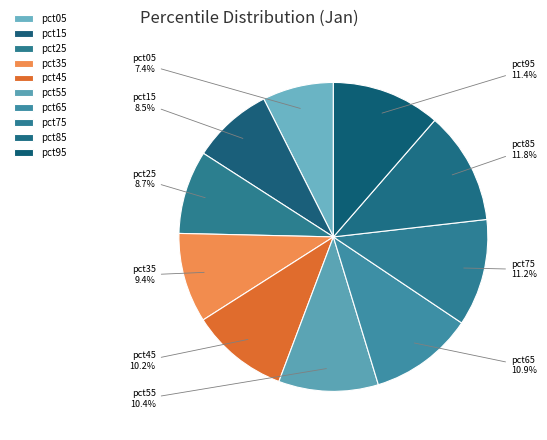

Which has a higher value, pct55 or pct25?

pct55